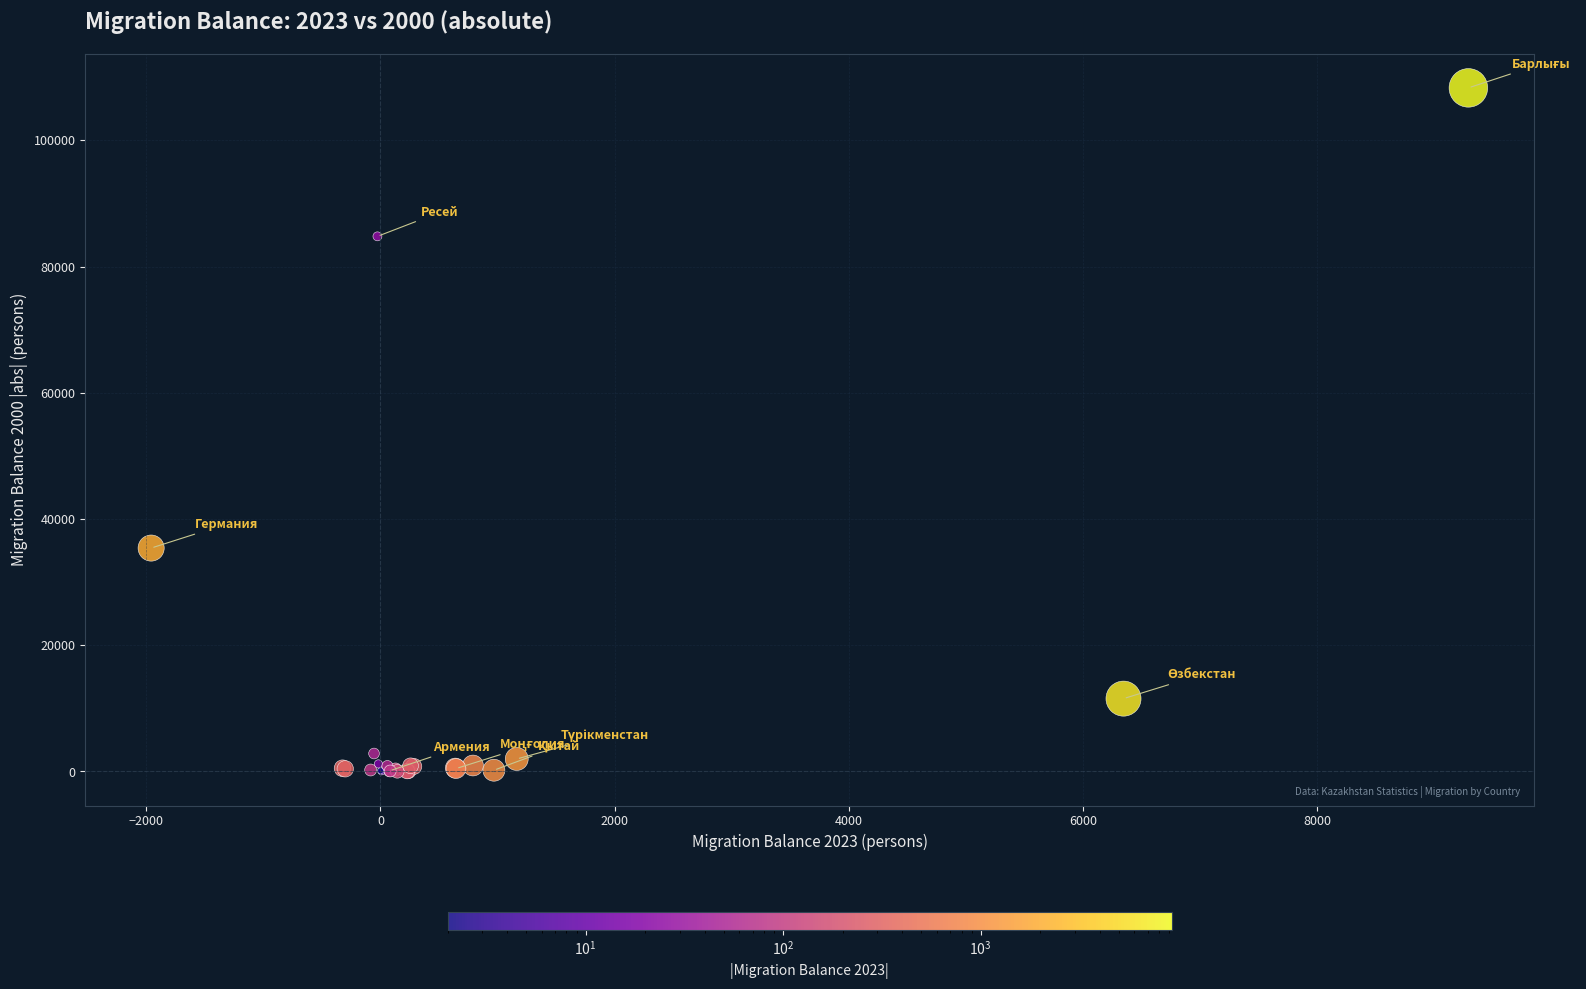

What Y value in the scatter plot is closest to 54156?

35390